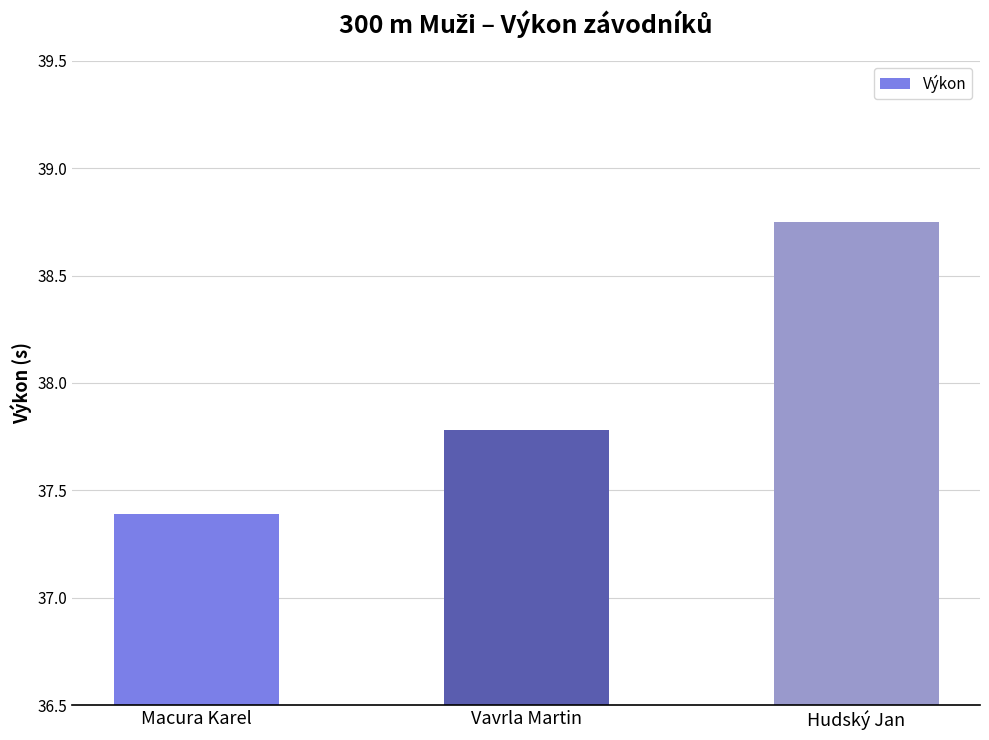

Is it true that the value at Macura Karel is 66.6?

False